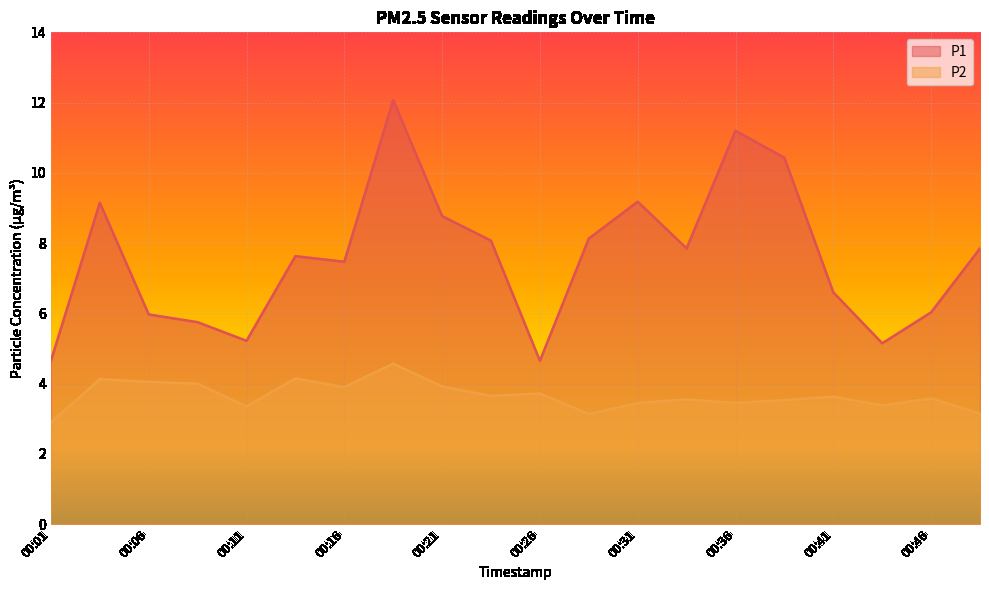

True or false: P2 has more than 1 interior local peaks.

True